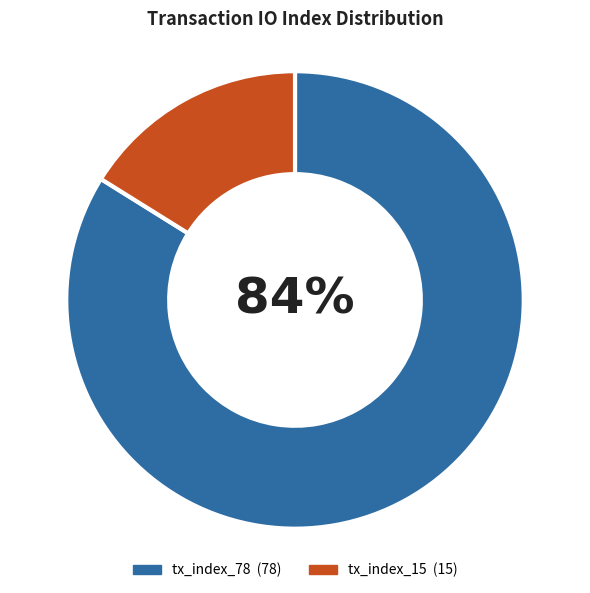

How many slices are in this pie chart?

2